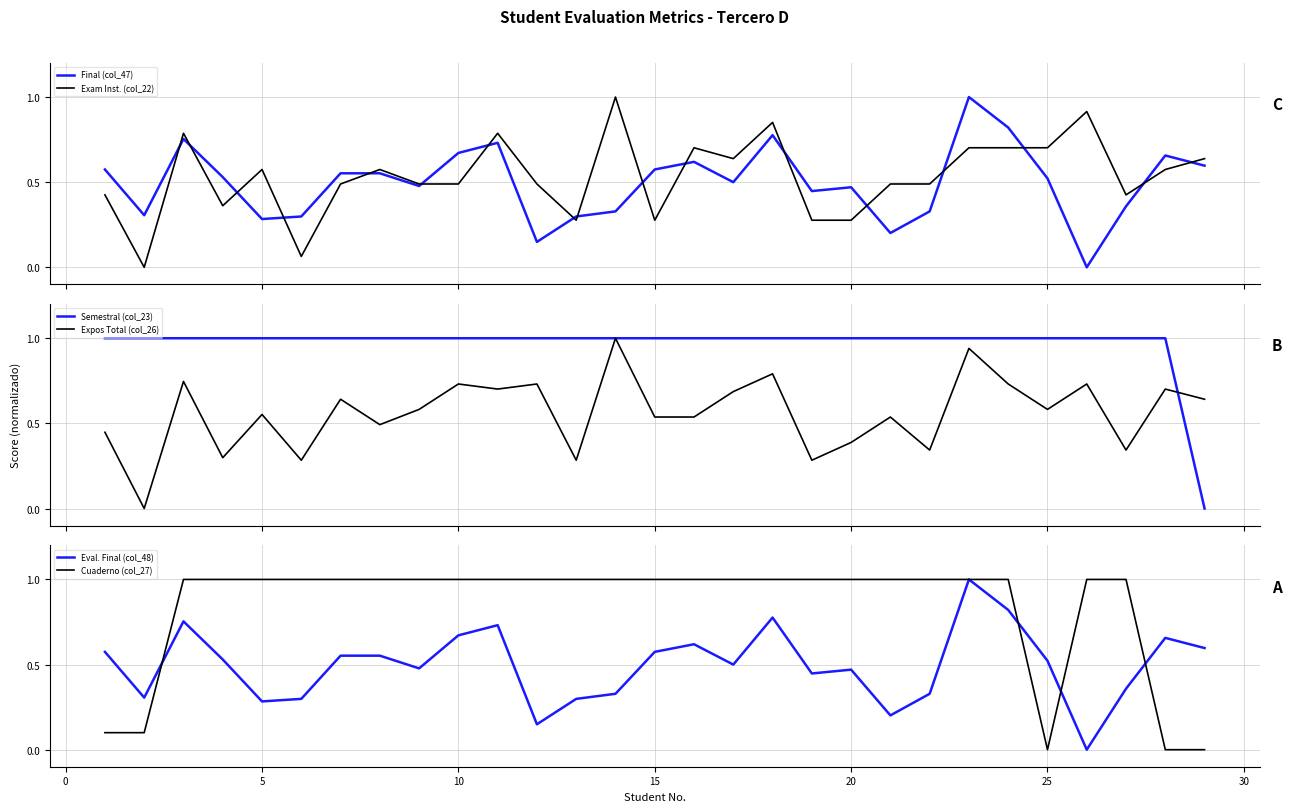

Which series has the largest range (max minus min)?

Final (col_47)